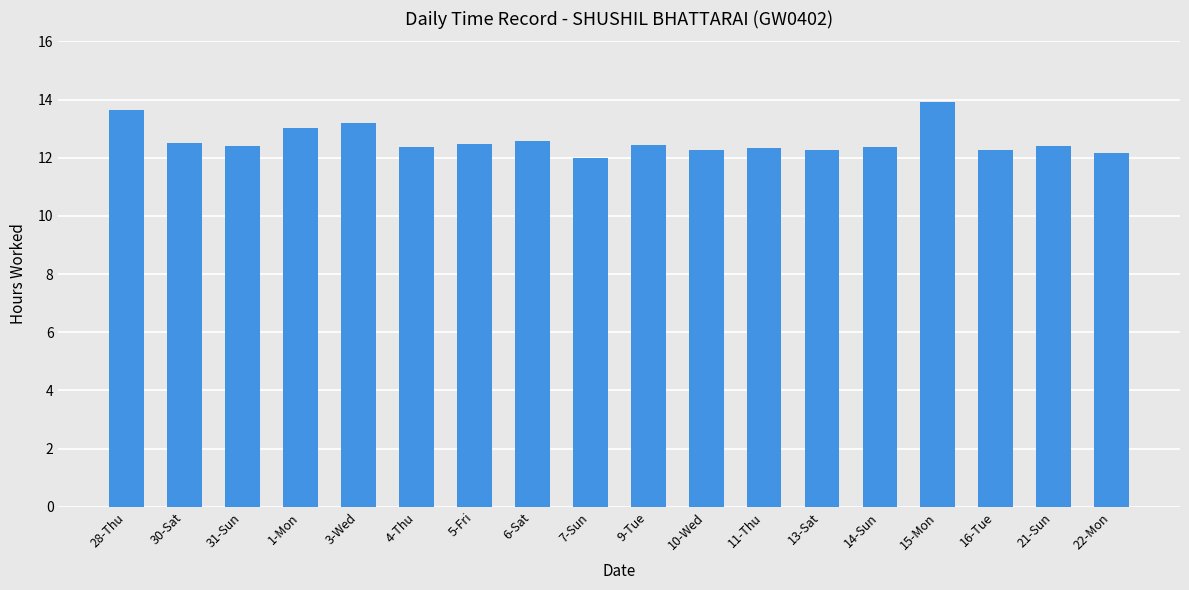

What is the label of the 16th bar from the right?

31-Sun